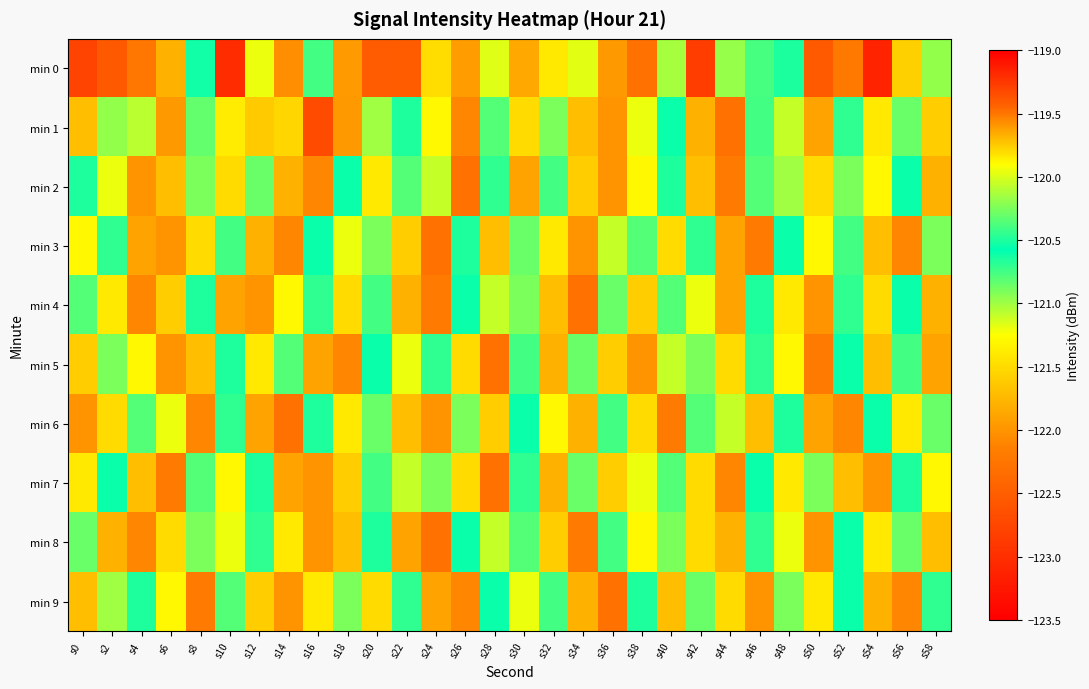

Which category has the highest value across all series?

s54